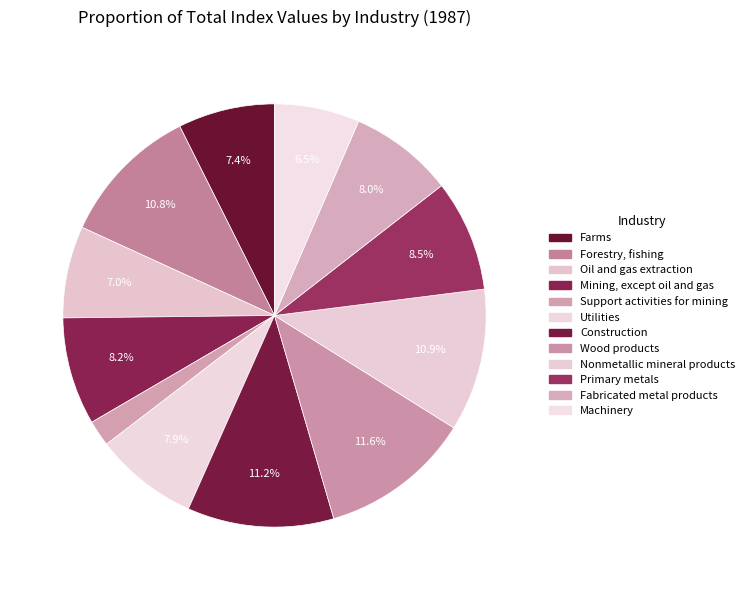

Which slice is the smallest?

Support activities for mining